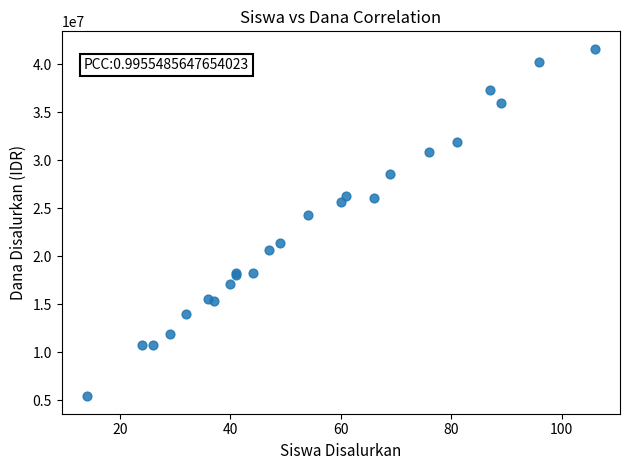

What Y value in the scatter plot is closest to 23512500?

24300000